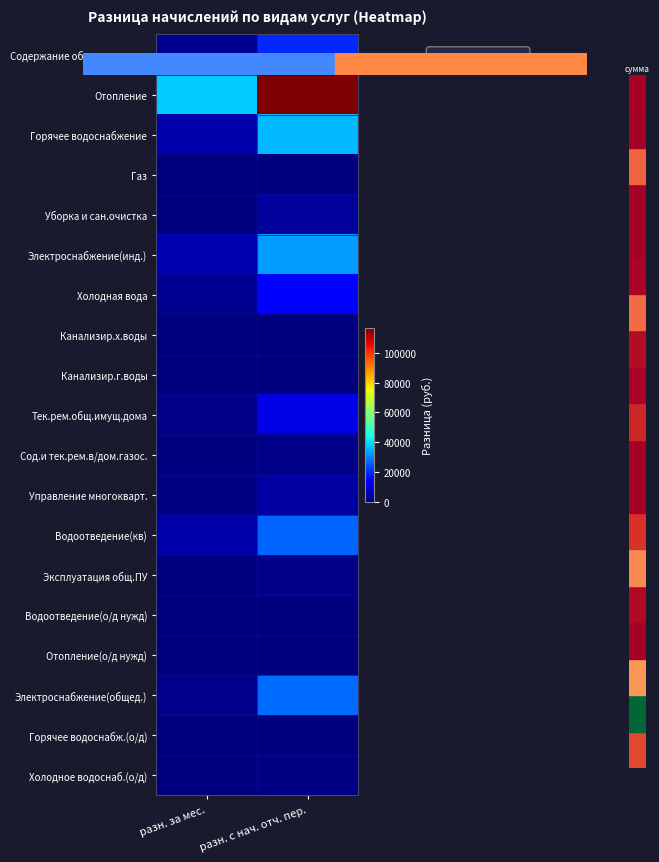

Which series has the largest range (max minus min)?

Отопление